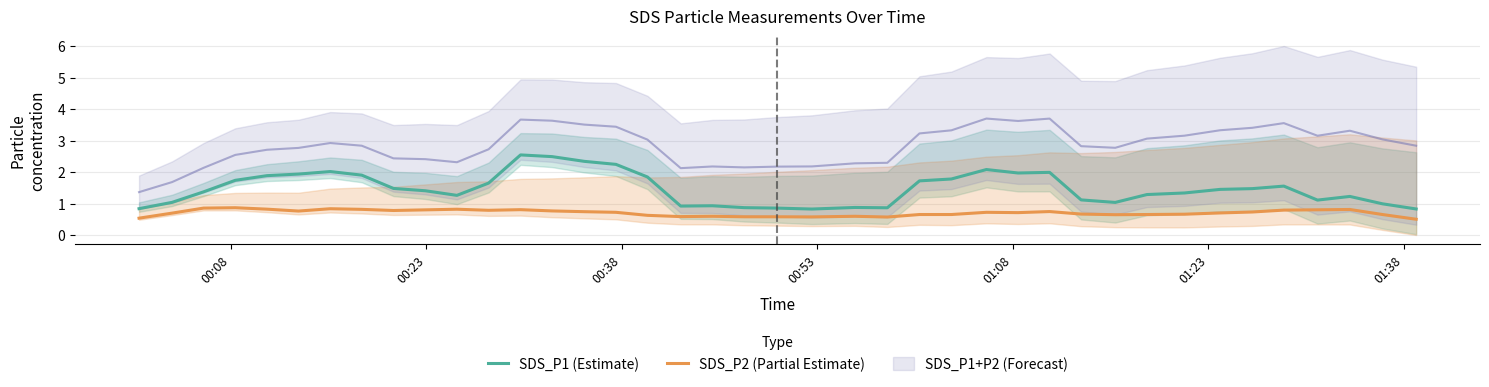

What is the minimum value for SDS_P1 (Estimate)?

0.8